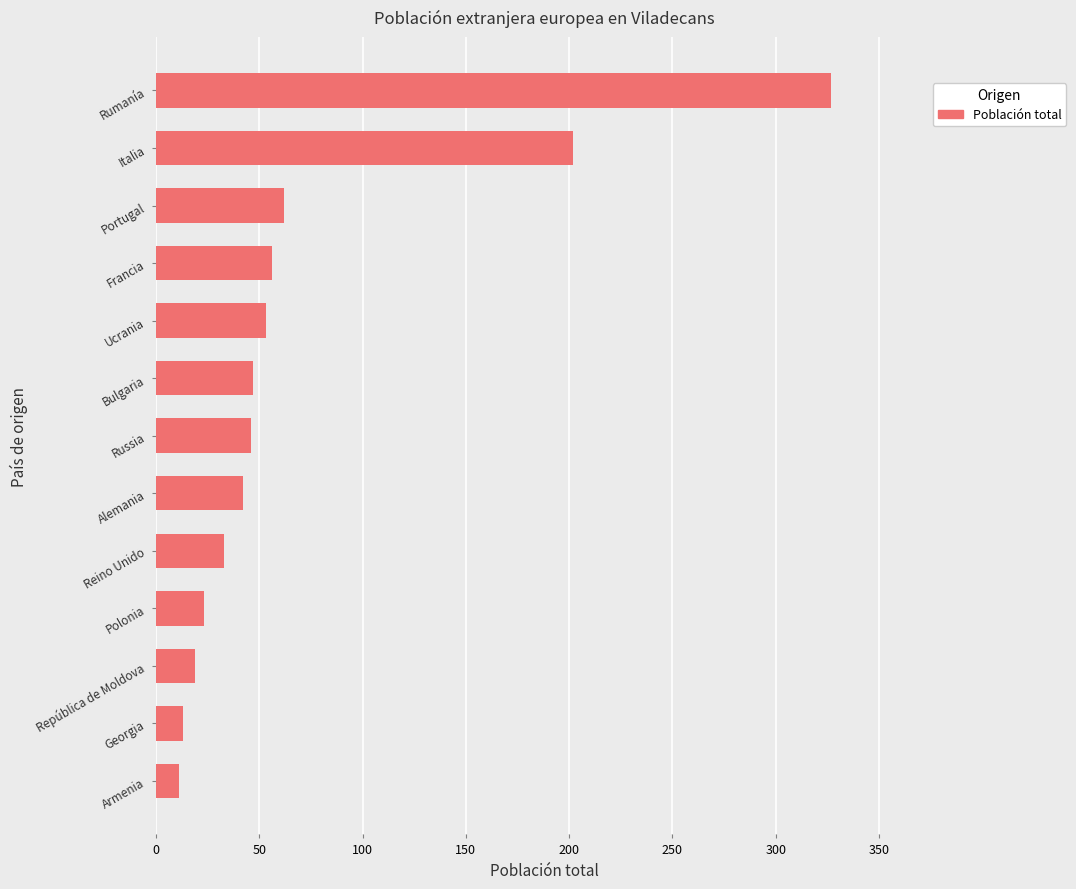

How many bars are there in total?

13